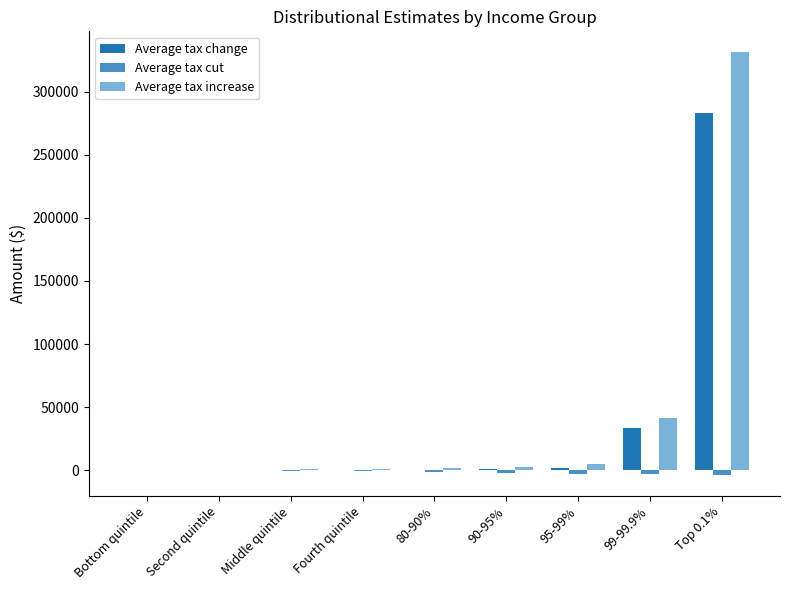

What is the greatest value displayed?

331060